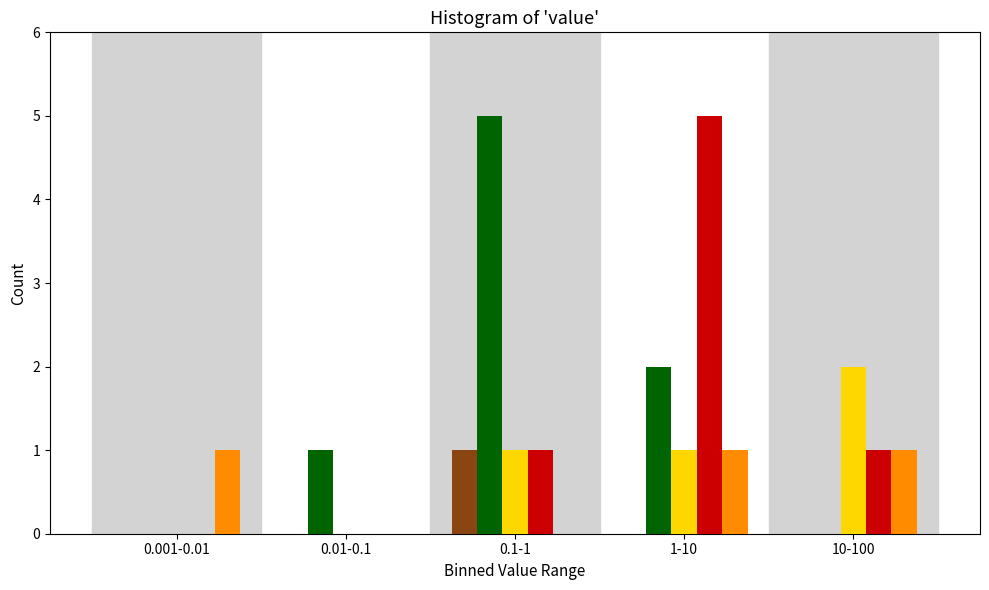

At which category is the sum across all series the highest?

1-10